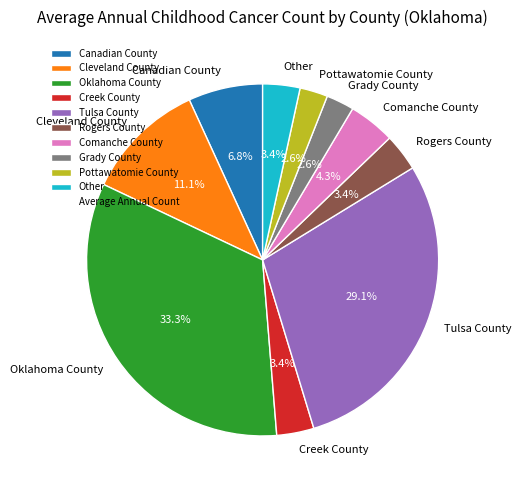

Does Grady County represent more than half of the total?

No